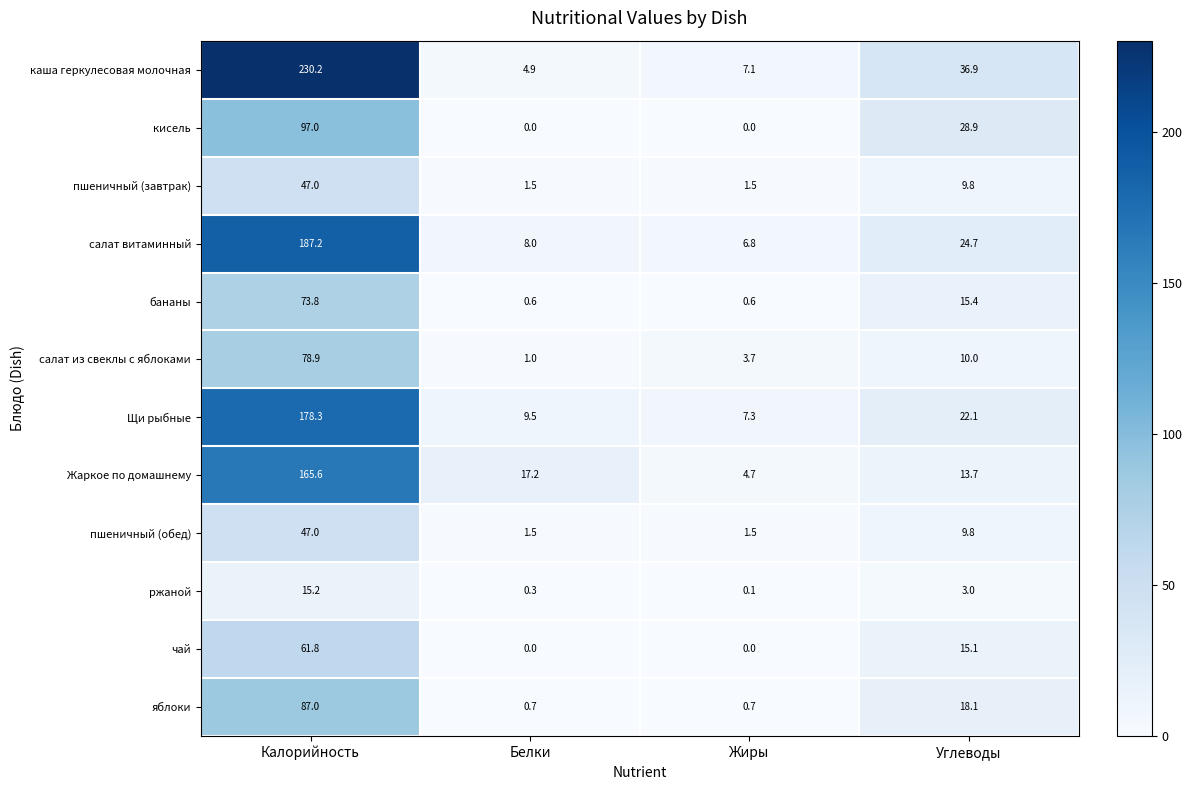

What is the spread (max minus min) of values at Жиры?

7.3